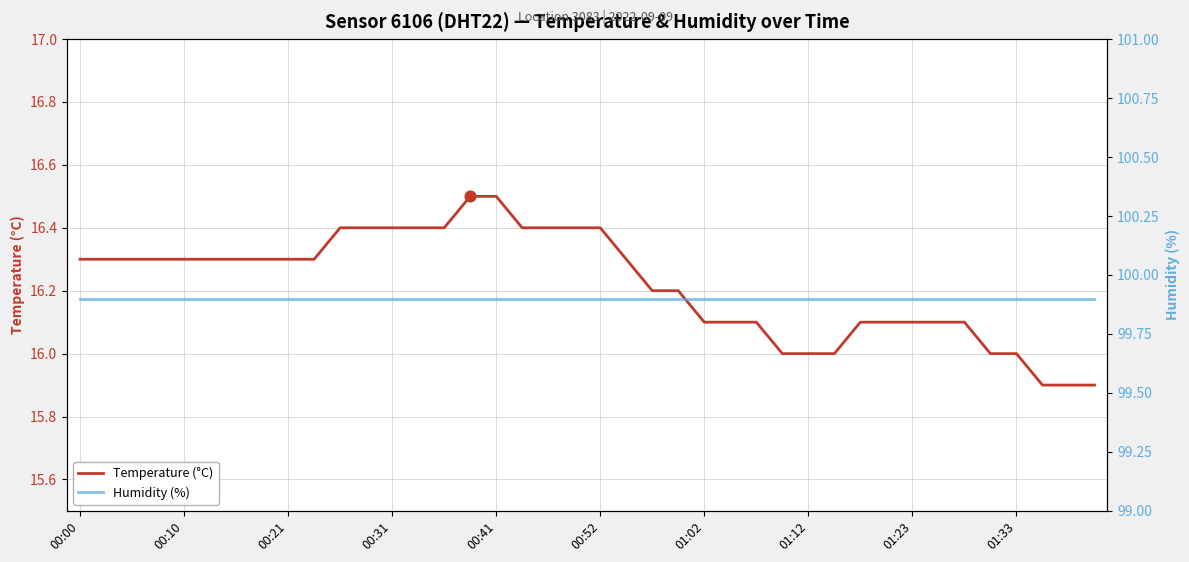

Which series has the largest total across all categories?

Humidity (%)